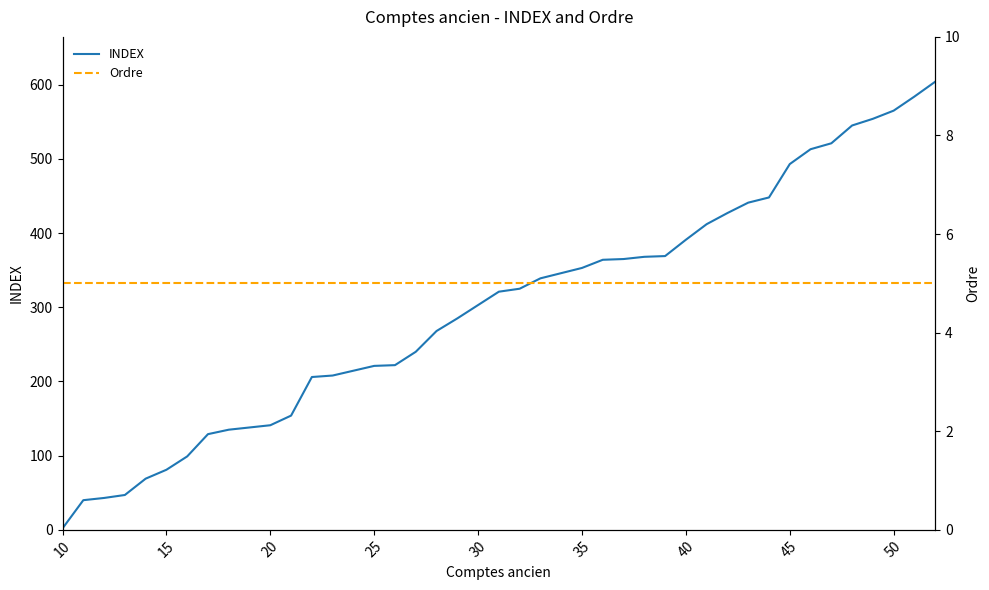

What is the value of the INDEX point at the 35th from the left?

521